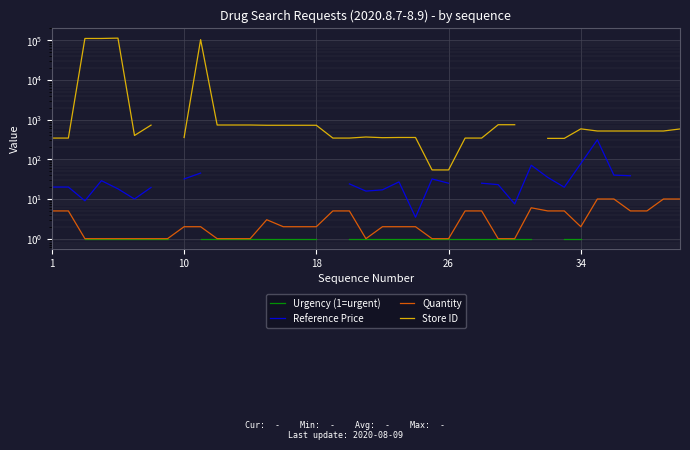

What are all the series names shown in the legend?

Urgency (1=urgent), Reference Price, Quantity, Store ID